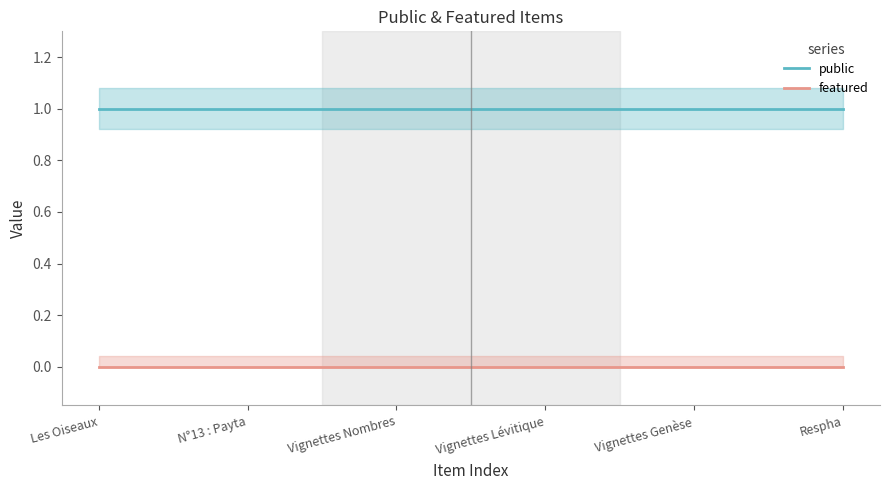

Between N°13 : Payta and Les Oiseaux, which is larger?

N°13 : Payta